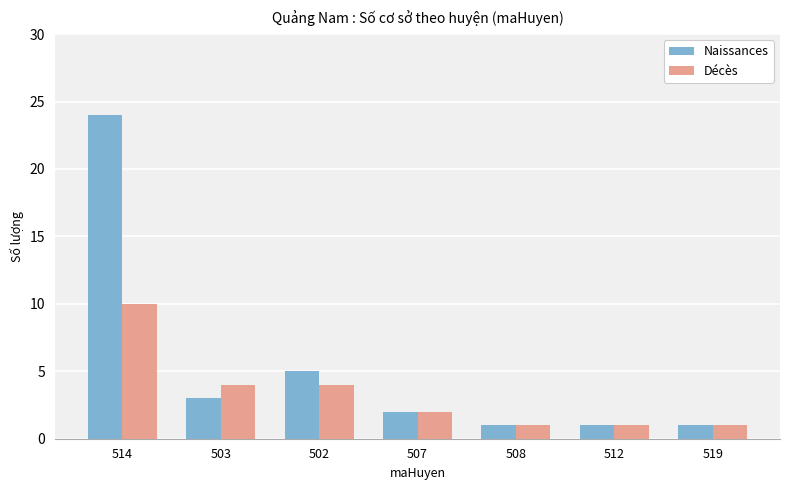

How many data points in Décès are less than 2?

3